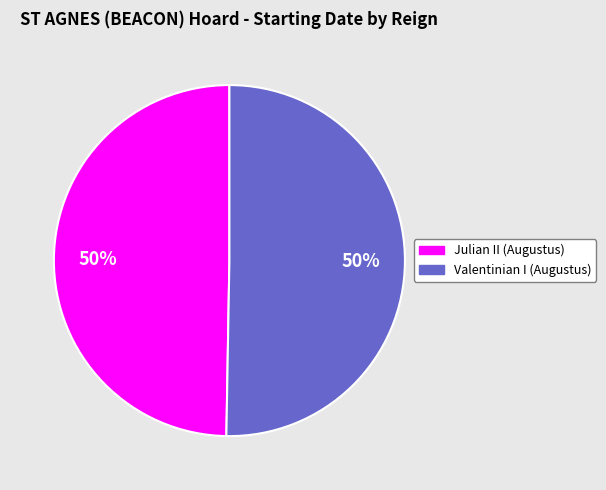

What percentage is the Julian II (Augustus) slice, to the nearest percent?

50%